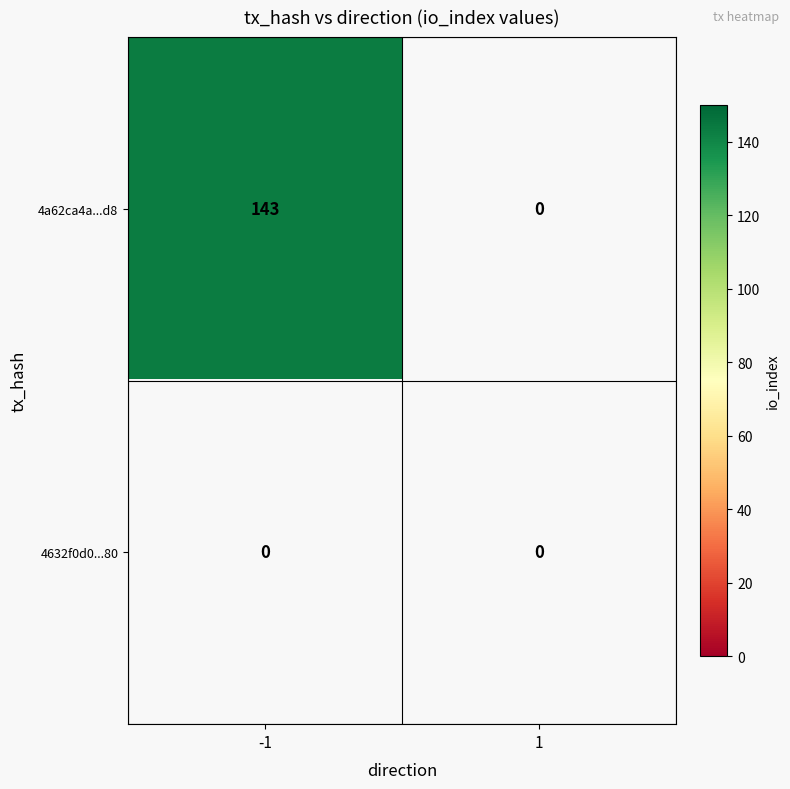

Reading left to right, list all the values displayed in this chart.

4a62ca4a56b7fb55c42b2c175752575dda3af8d: 143	0
4632f0d0f5760b67cd72c2a612787addee65980: 0	0